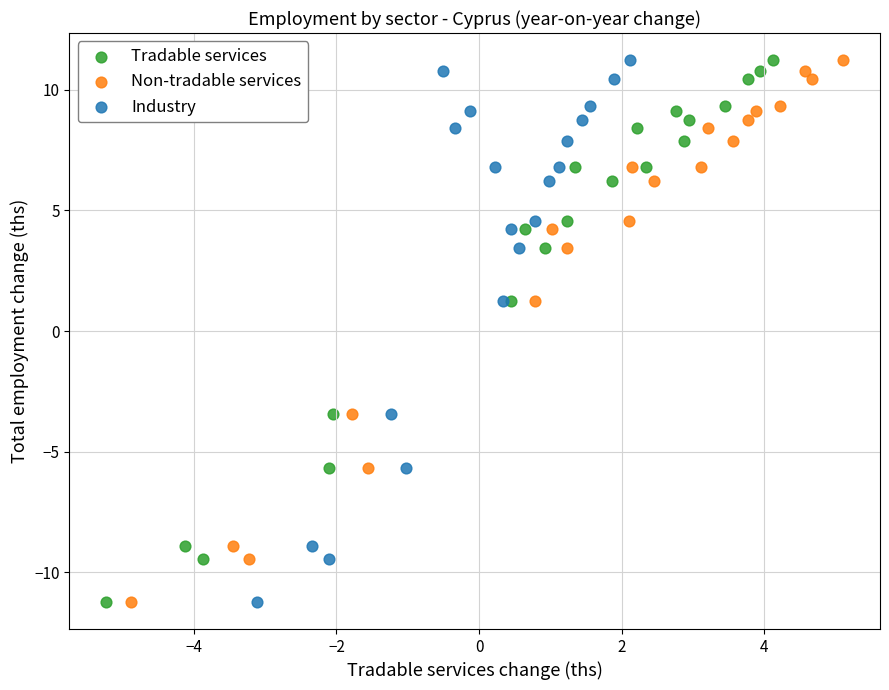

What are all the series names shown in the legend?

Tradable services, Non-tradable services, Industry